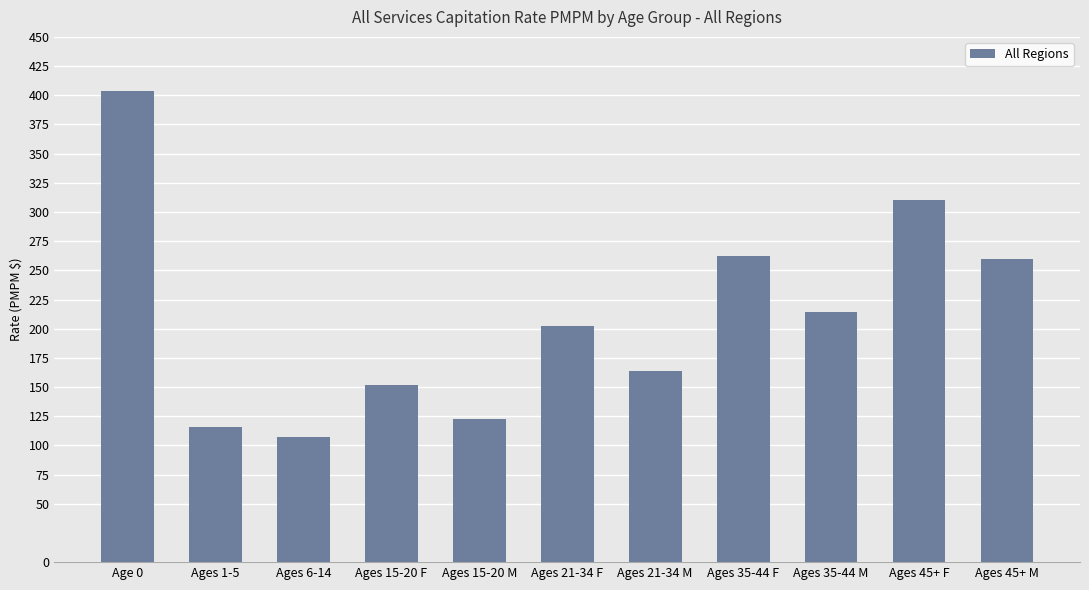

At which label is the value closest to 255?

Ages 45+ M